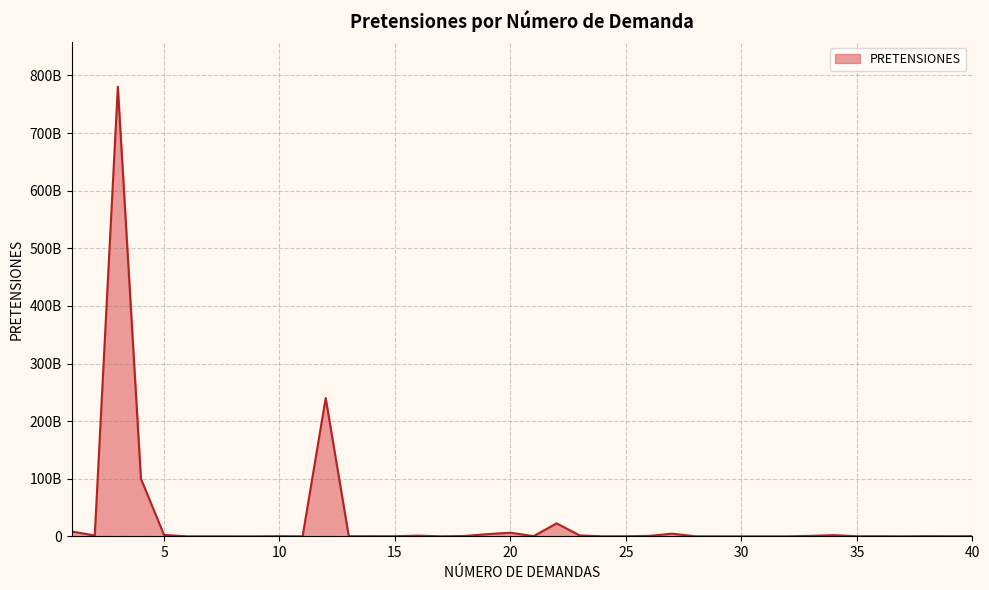

List the labels in order of value, largest first.

3, 12, 4, 22, 1, 20, 27, 19, 5, 34, 23, 2, 16, 33, 26, 18, 38, 40, 10, 21, 14, 15, 13, 36, 39, 25, 35, 17, 28, 7, 24, 37, 31, 11, 6, 8, 9, 29, 30, 32